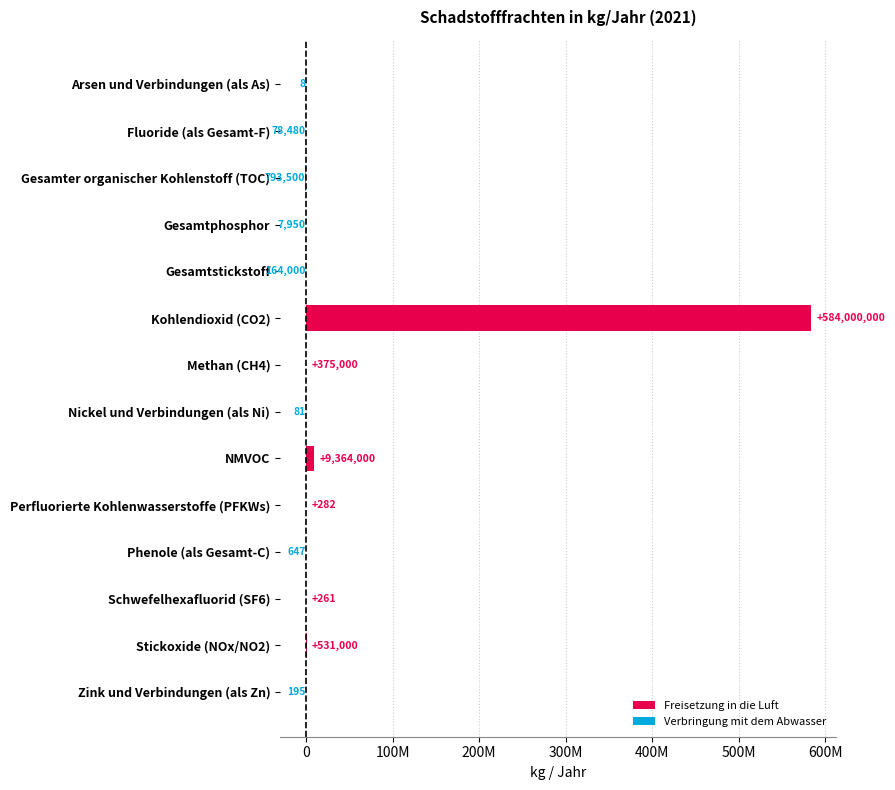

Which series has the largest total across all categories?

Freisetzung in die Luft